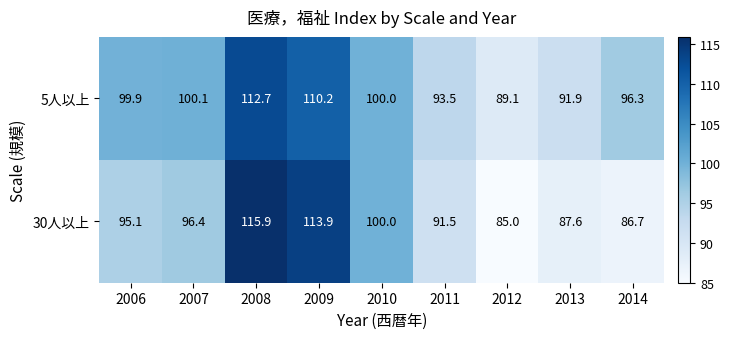

At which category does the chart reach its minimum across all series?

2012